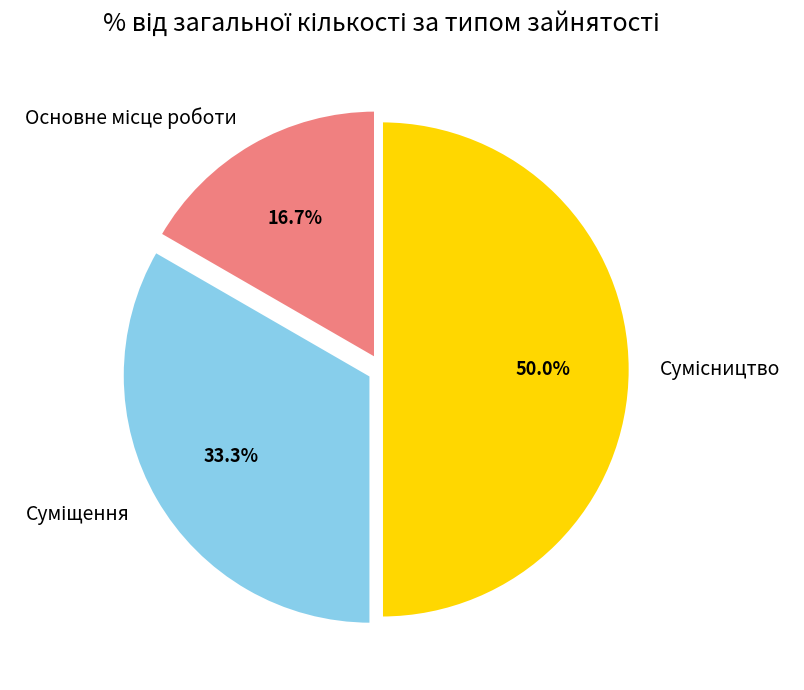

To the nearest percent, what is the difference between the largest and smallest slice percentages?

33%